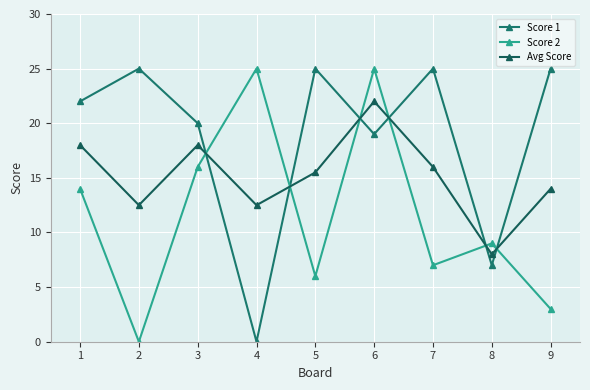

What is the value of the Score 2 point at the 1st from the left?

14.0